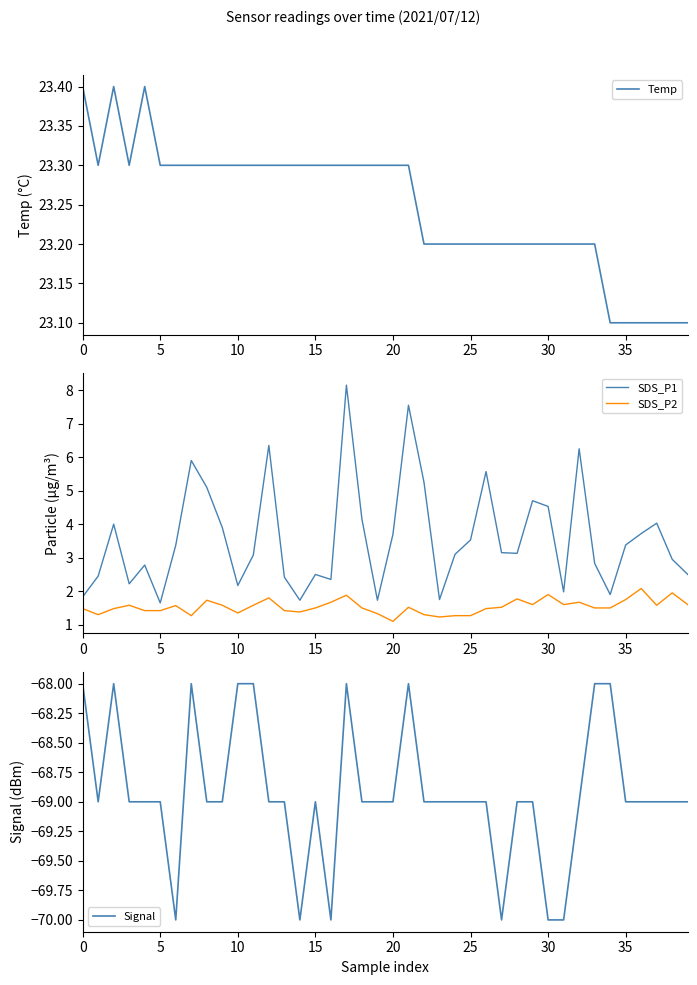

The value of Signal at 21 is -68.0. True or false?

True